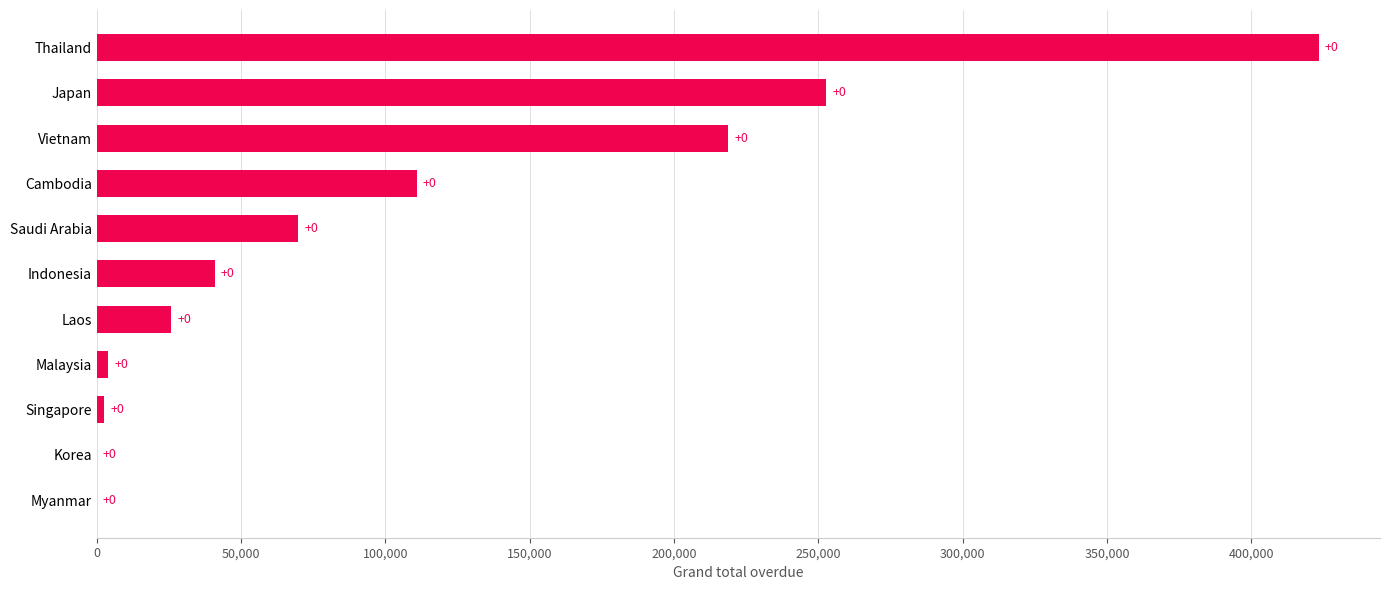

What is the greatest value displayed?

423406.6